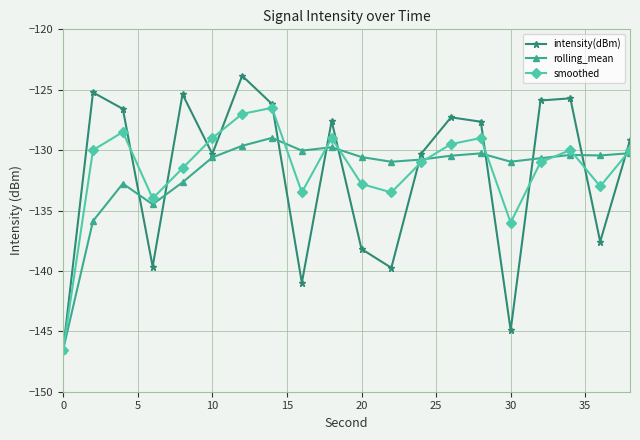

How many interior local peaks does the intensity(dBm) series have?

6